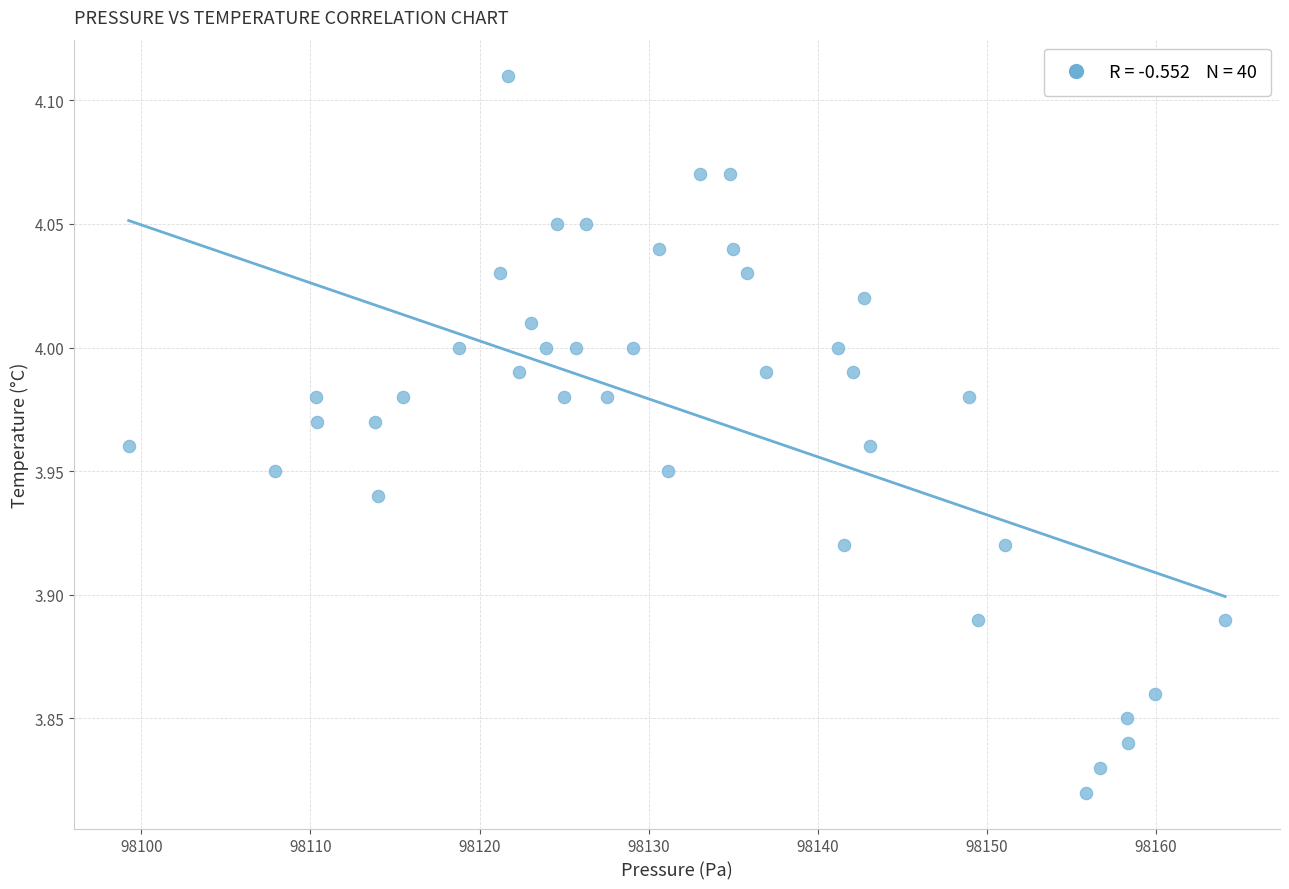

What is the range of Y values (max minus min)?

0.3